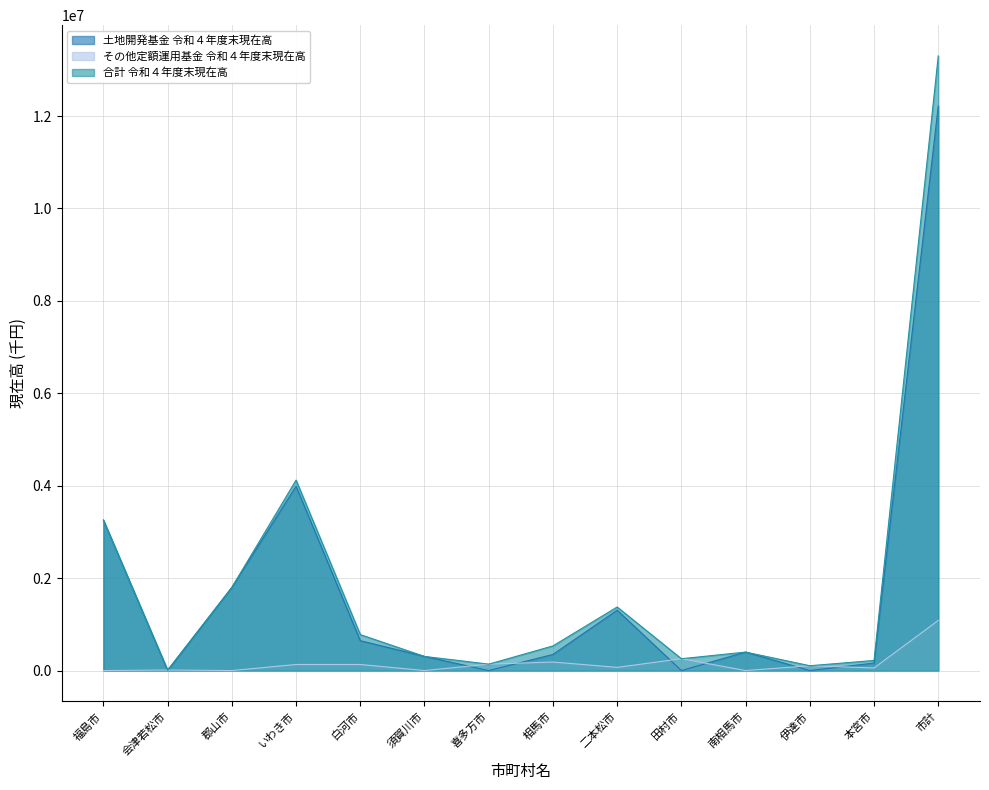

What is the label of the 12th point from the left?

伊達市